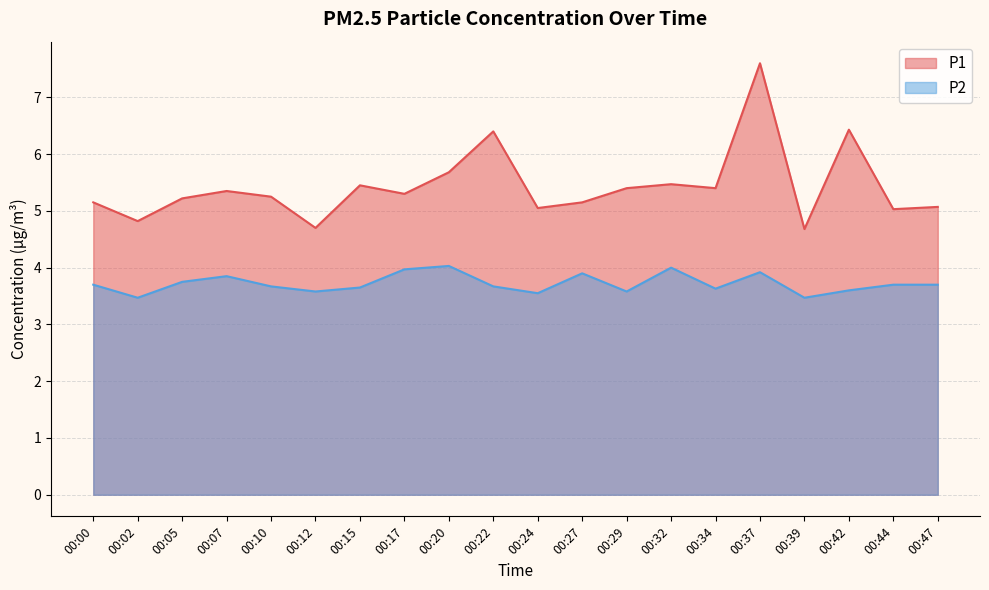

Where does the P1 series first go above 5?

00:00